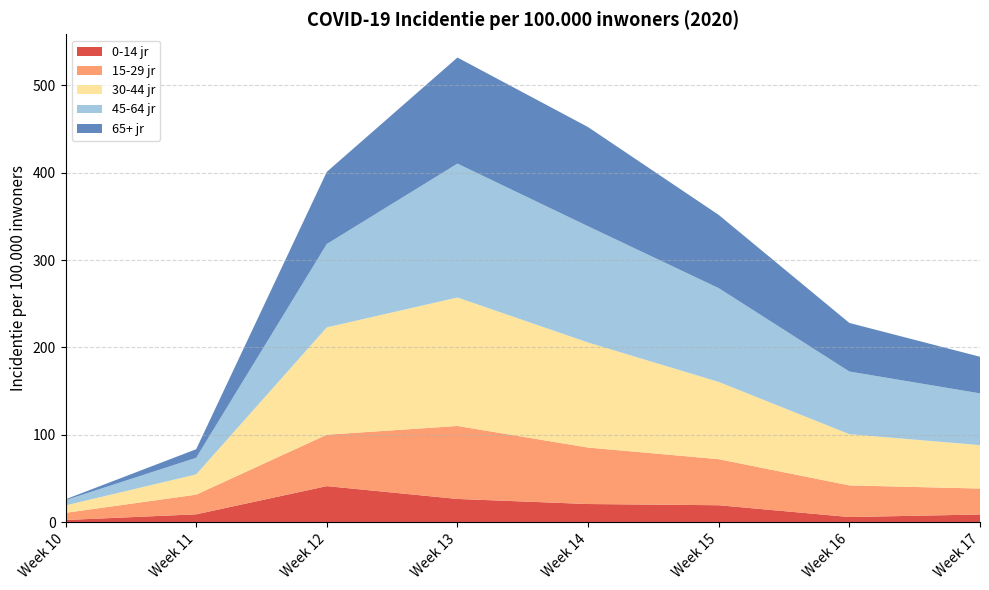

Reading left to right, what are all the values shown in this chart?

0-14 jr: 2.5	9.0	41.3	26.6	20.8	19.4	5.9	8.8
15-29 jr: 8.2	22.5	58.8	83.5	64.6	52.7	36.2	29.7
30-44 jr: 8.5	23.2	122.8	147.0	120.2	88.4	58.6	49.7
45-64 jr: 6.0	19.0	95.4	153.2	133.0	107.3	71.7	59.2
65+ jr: 1.0	9.8	82.6	121.4	113.5	83.8	55.6	41.9